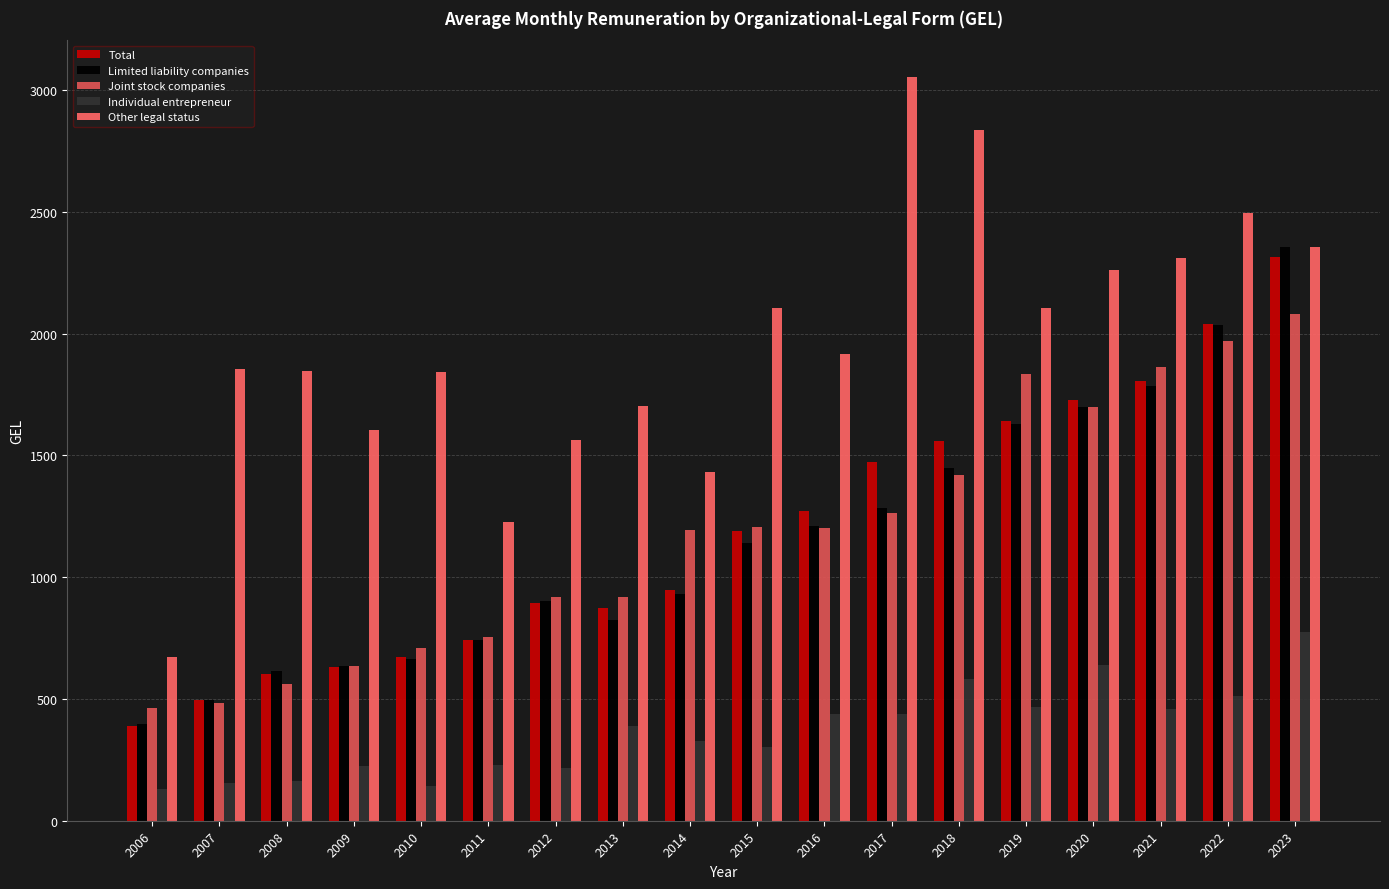

What is the value of the Joint stock companies bar at the 5th from the left?

708.2